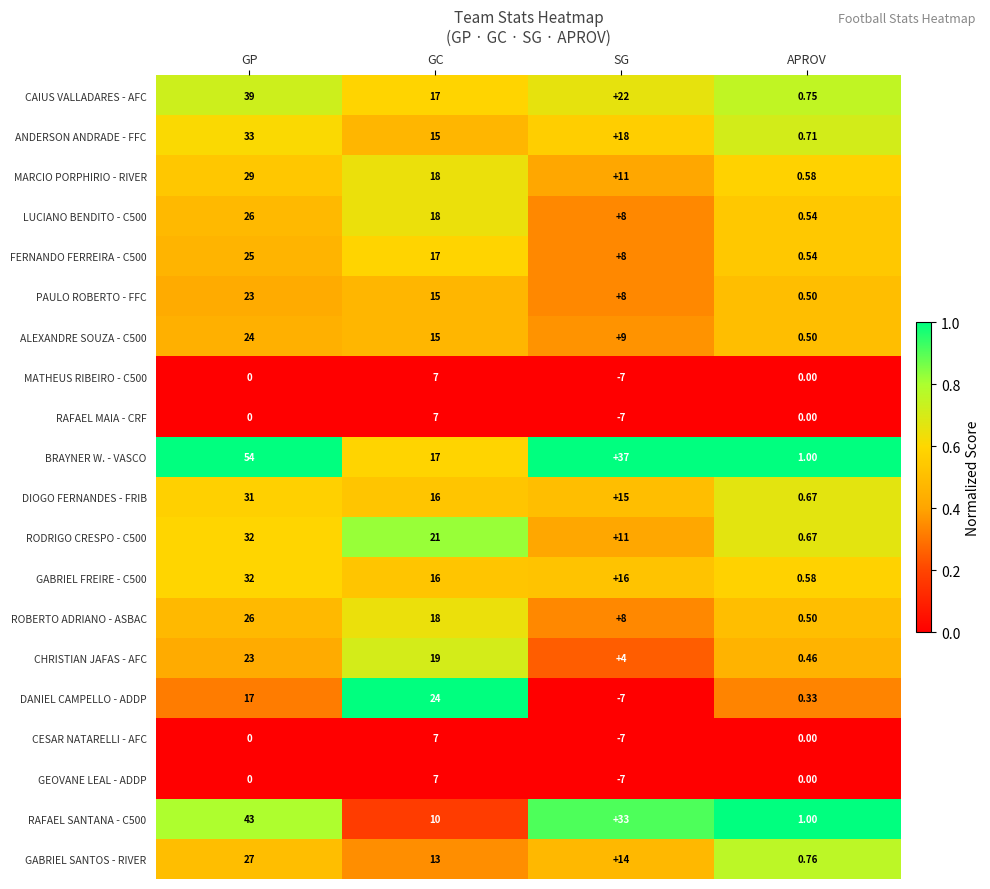

At which category does the chart reach its minimum across all series?

SG